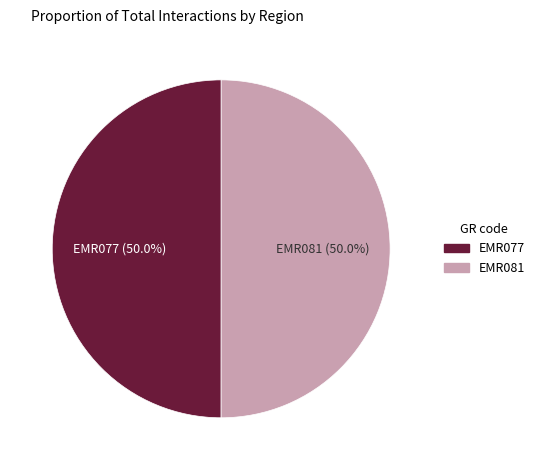

Approximately how many times larger is the value at EMR081 compared to EMR077?

1.0